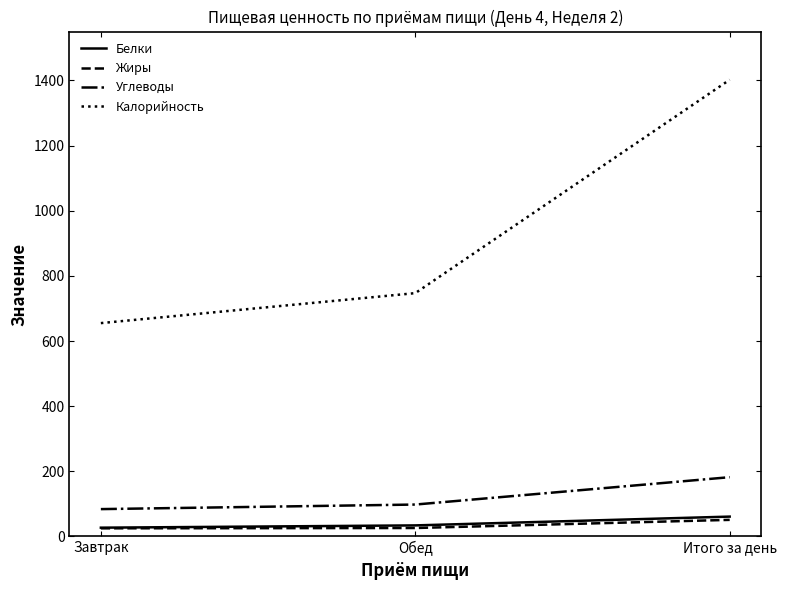

At which category is the sum across all series the highest?

Итого за день